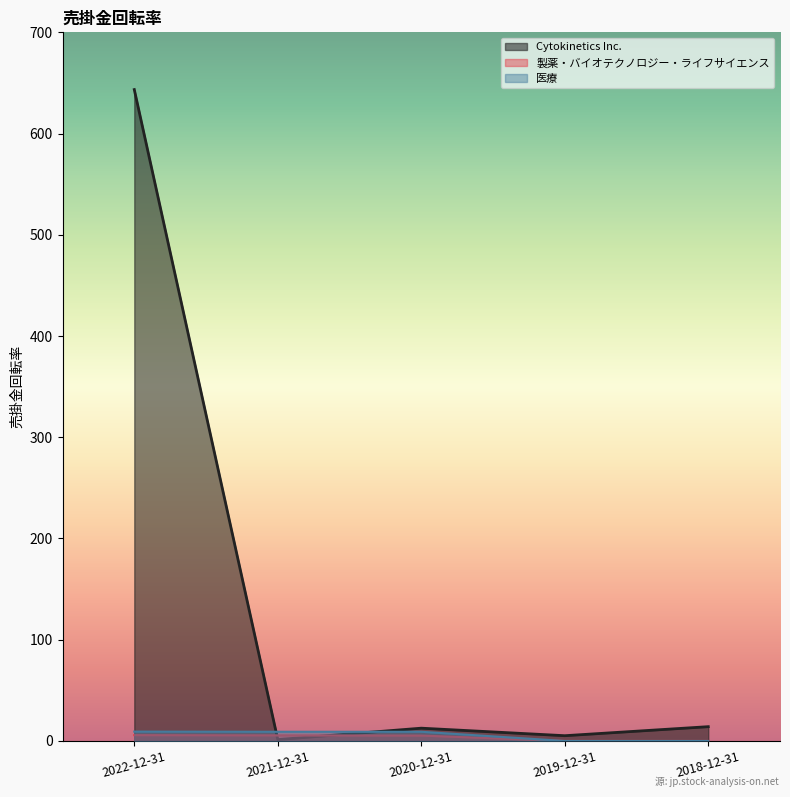

True or false: 製薬・バイオテクノロジー・ライフサイエンス has more than 0 interior local peaks.

False